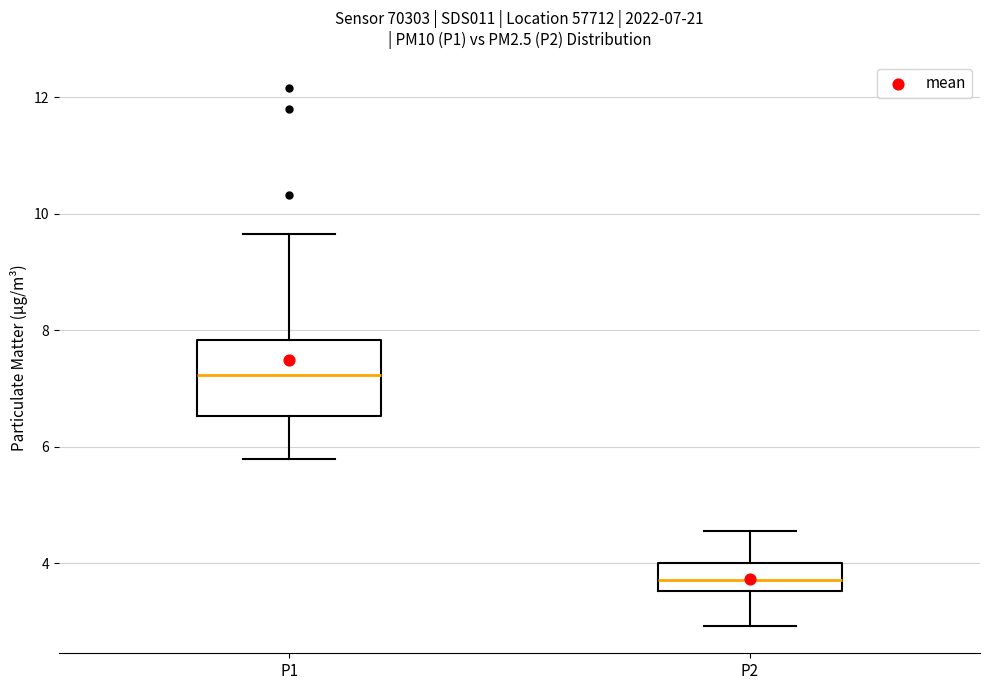

Comparing the boxes themselves (not the whiskers), which one is the tallest?

P1